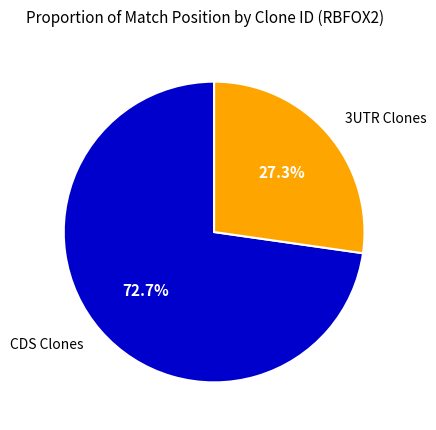

Which category accounts for the majority?

CDS Clones